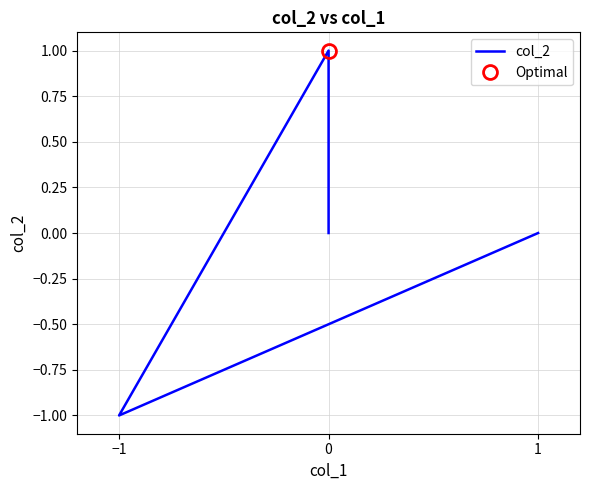

How many data points are above 0?

1